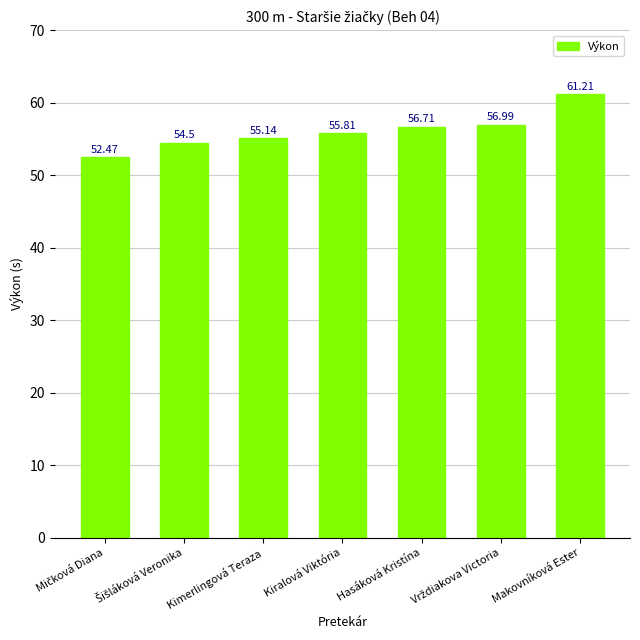

What is the minimum value shown in the chart?

52.5